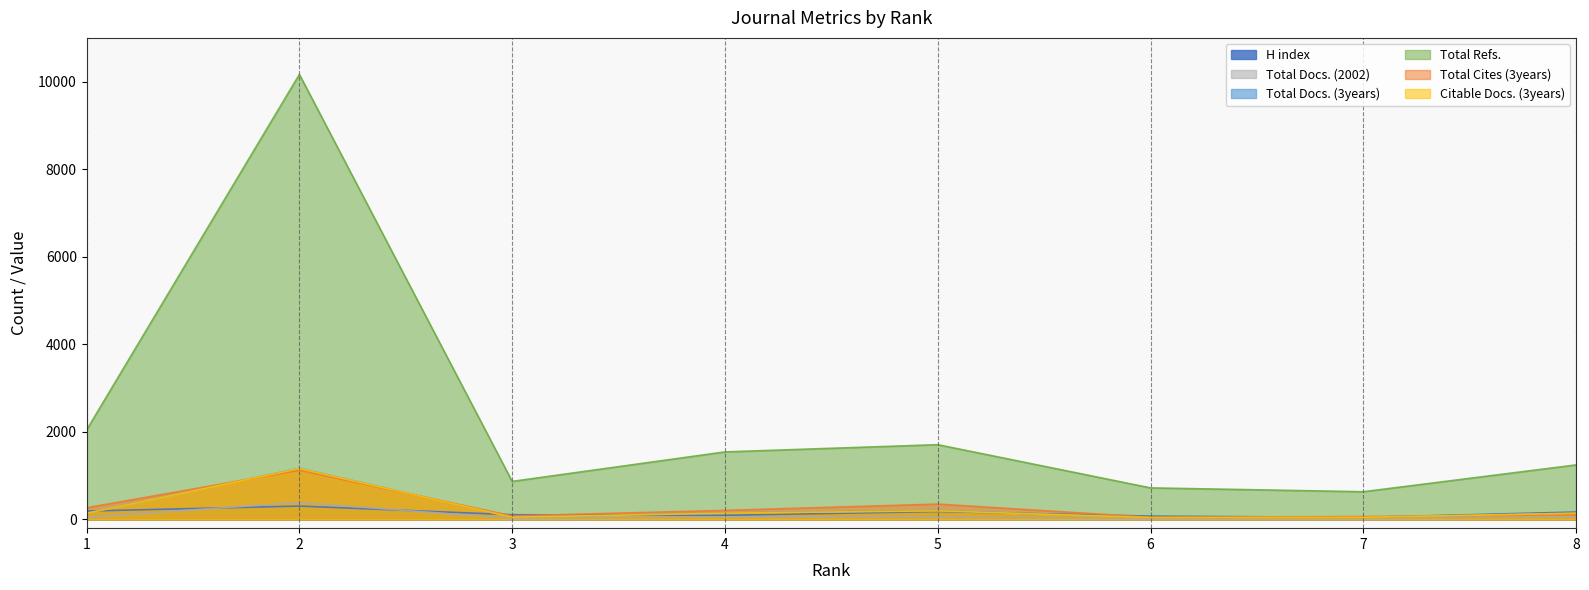

Is it true that Citable Docs. (3years) equals 141 at 8?

True